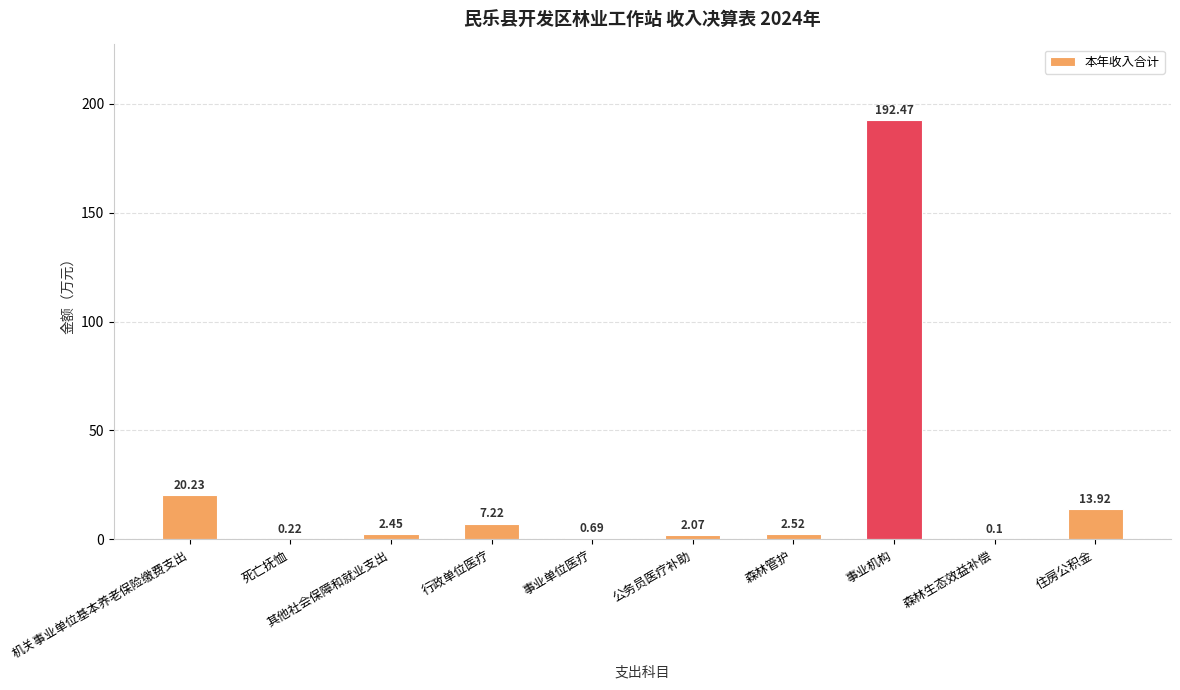

What is the average value?

24.2